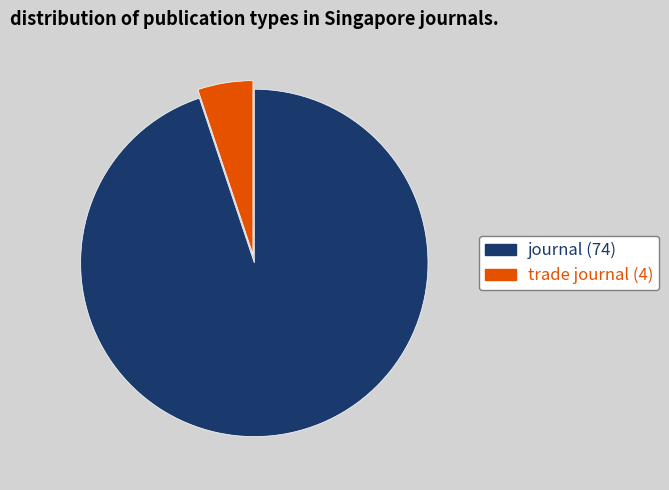

Which slice is the largest?

journal